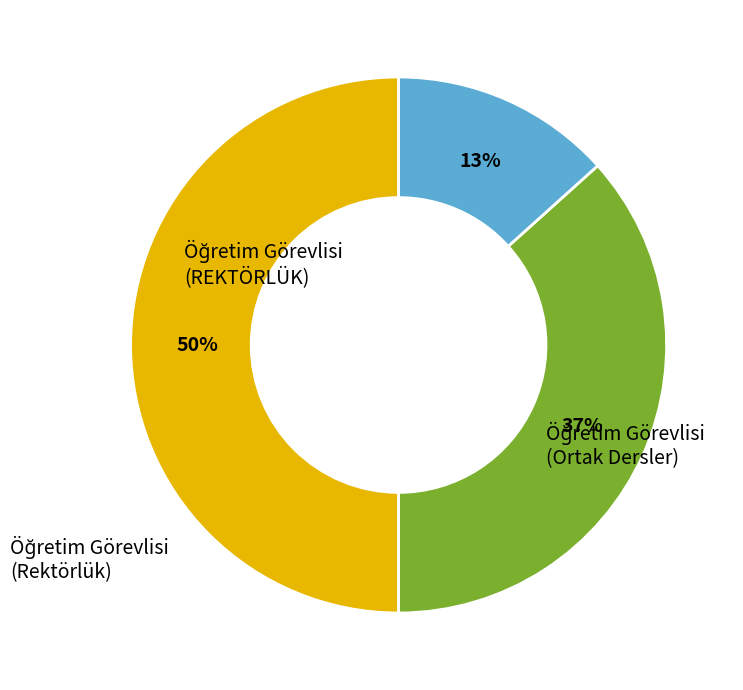

To the nearest percent, what percentage of the pie is Öğretim Görevlisi (REKTÖRLÜK)?

50%